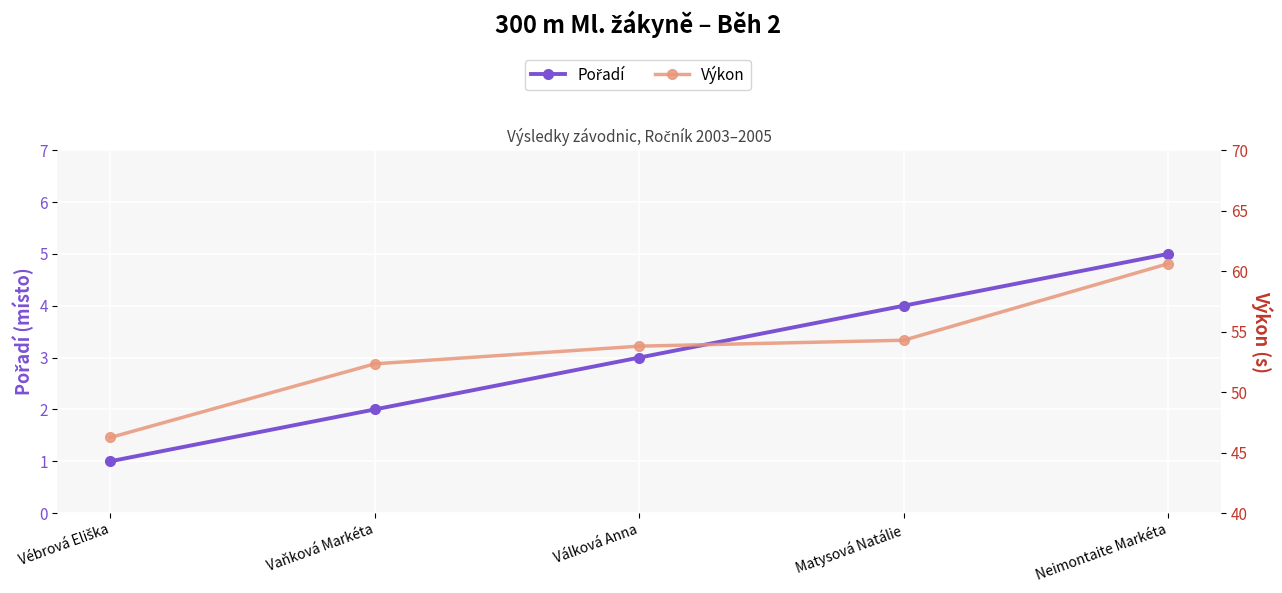

Reading left to right, extract all data points from this chart.

Pořadí: 1.0	2.0	3.0	4.0	5.0
Výkon: 46.2	52.3	53.8	54.3	60.6